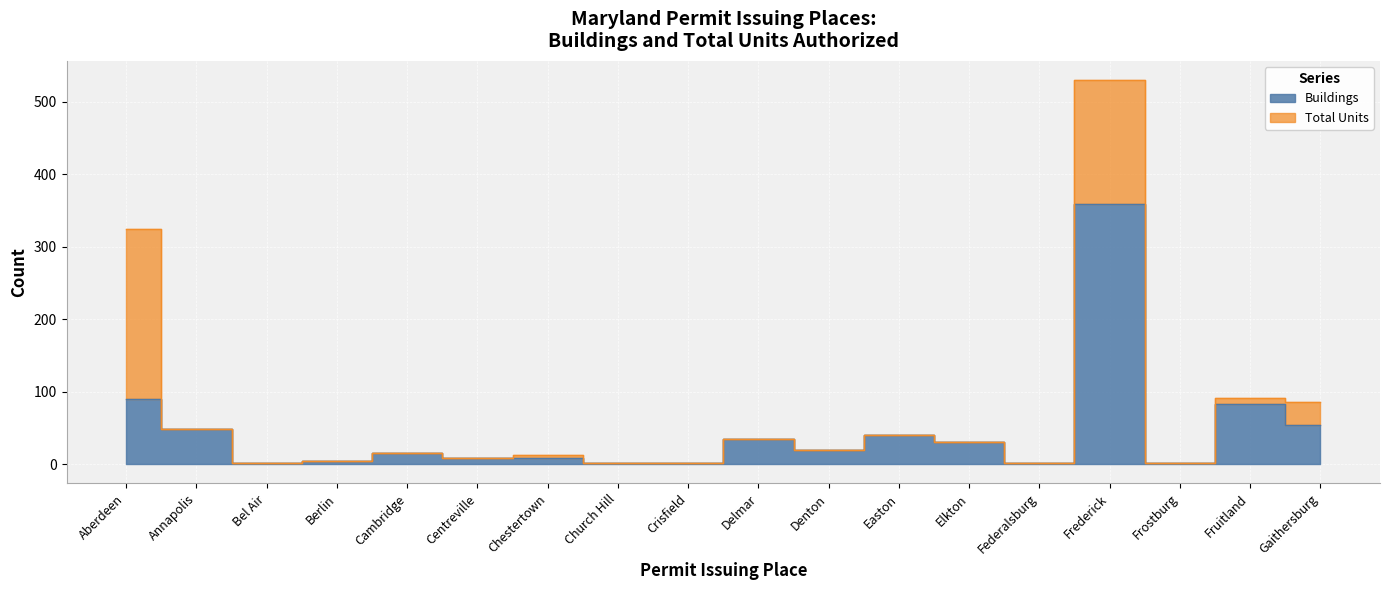

Rank the series by their maximum value, from lowest to highest.

Buildings, Total Units